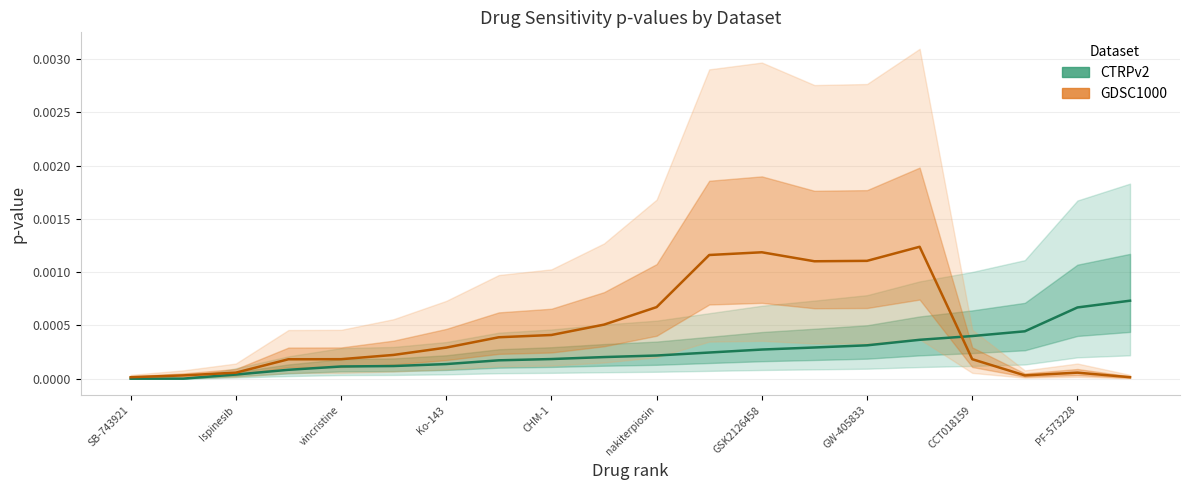

At how many categories does at least one series exceed 0?

20